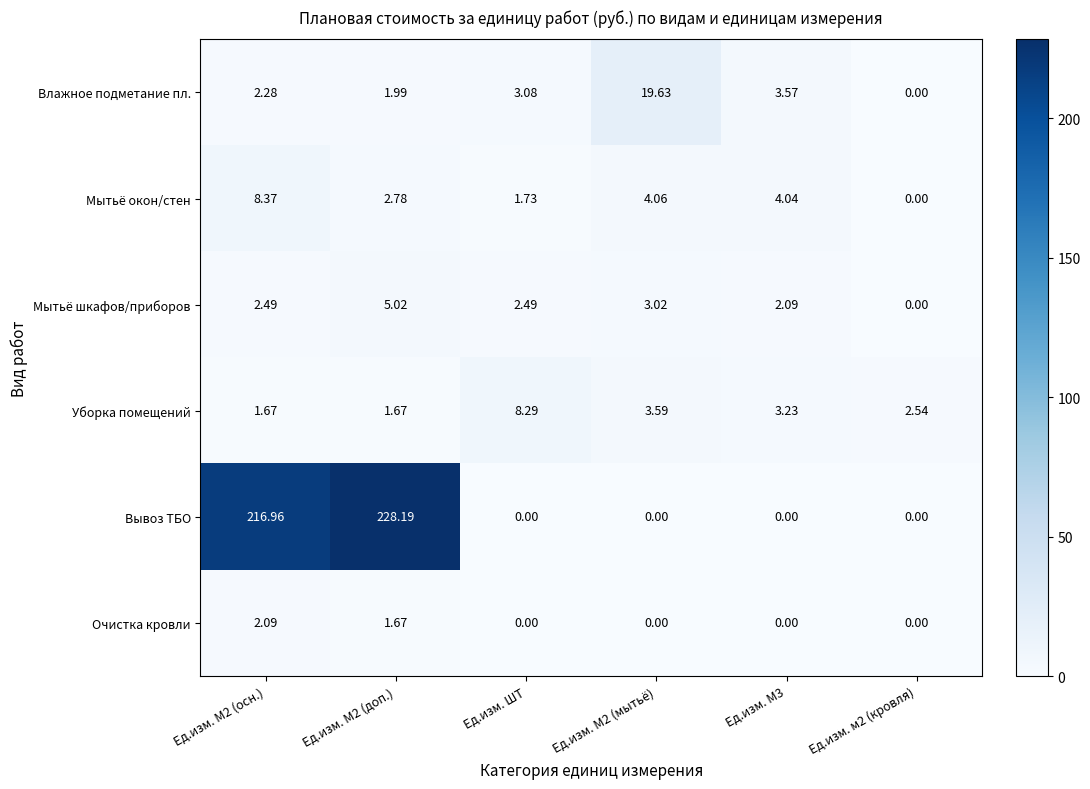

How many categories are shown in the chart?

6